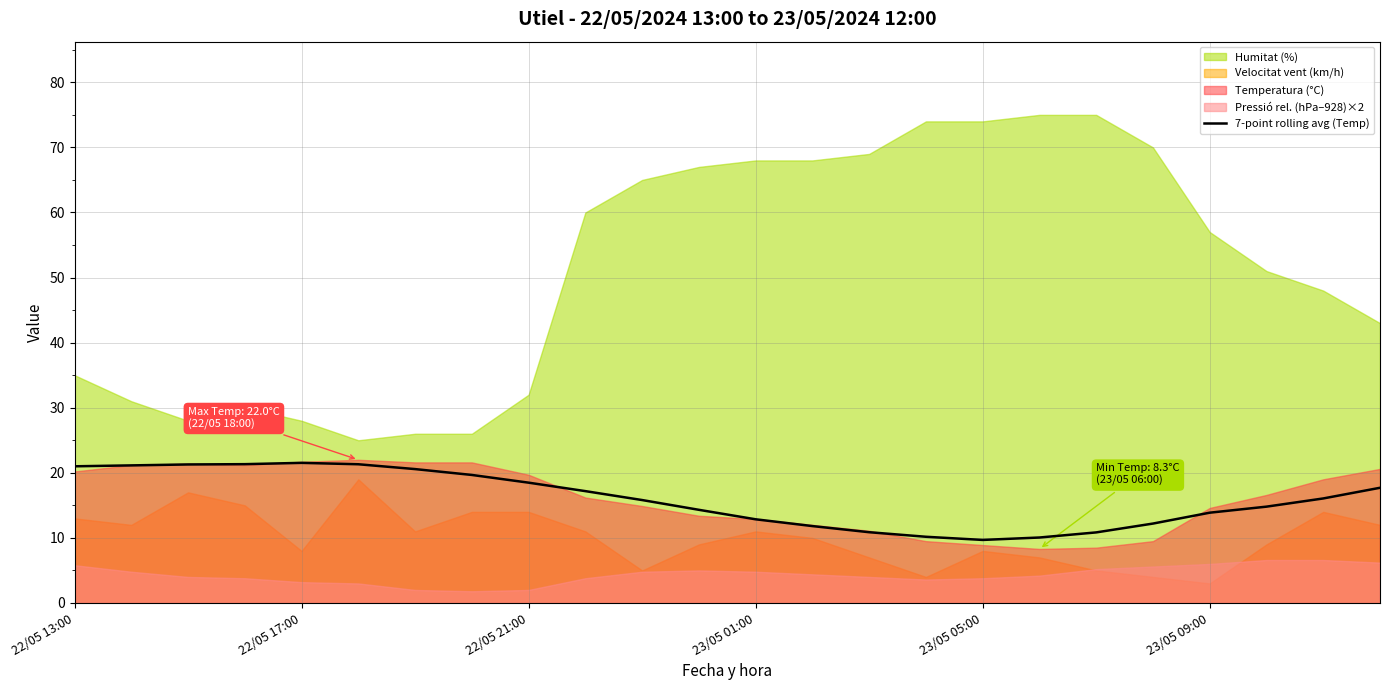

Does the chart display data point markers on the line(s)?

No